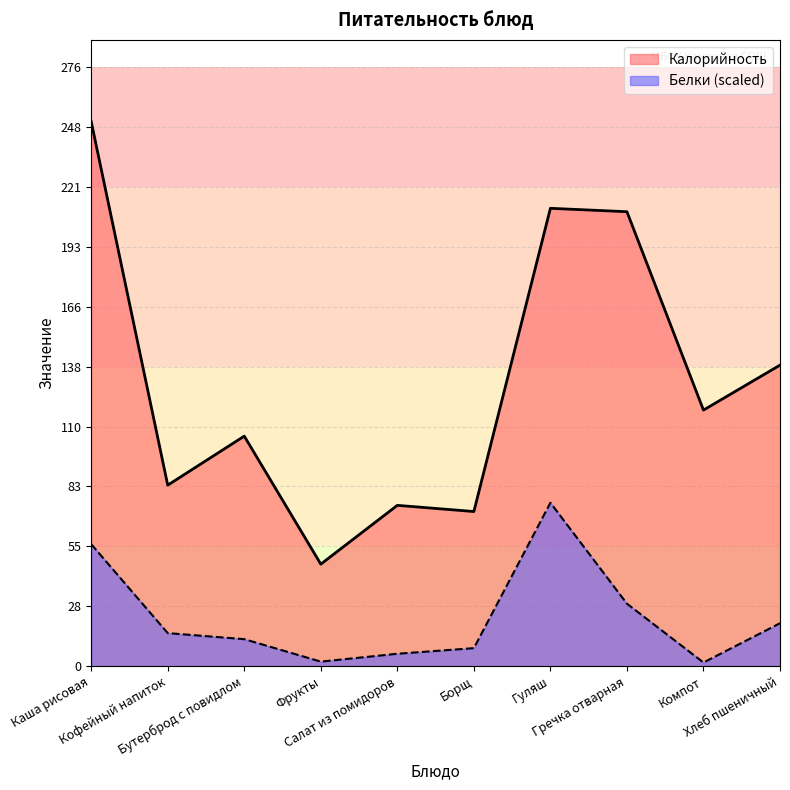

What is the spread (max minus min) of values at Кофейный напиток?

68.2